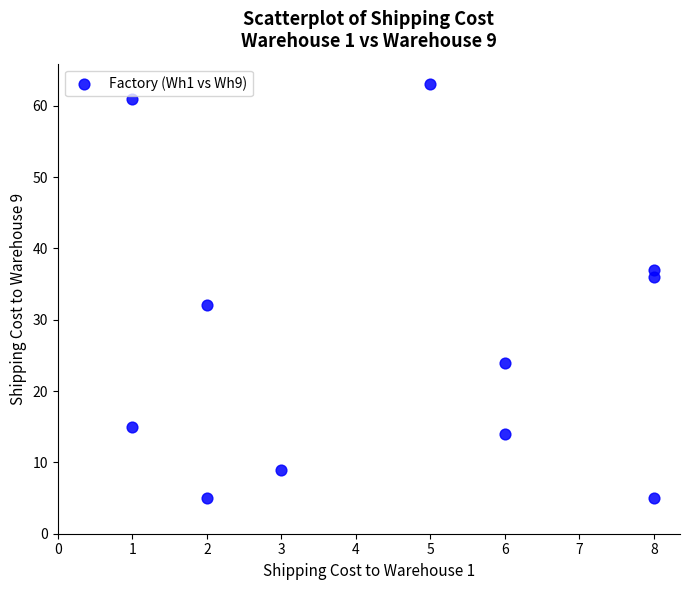

What is the average X value?

5